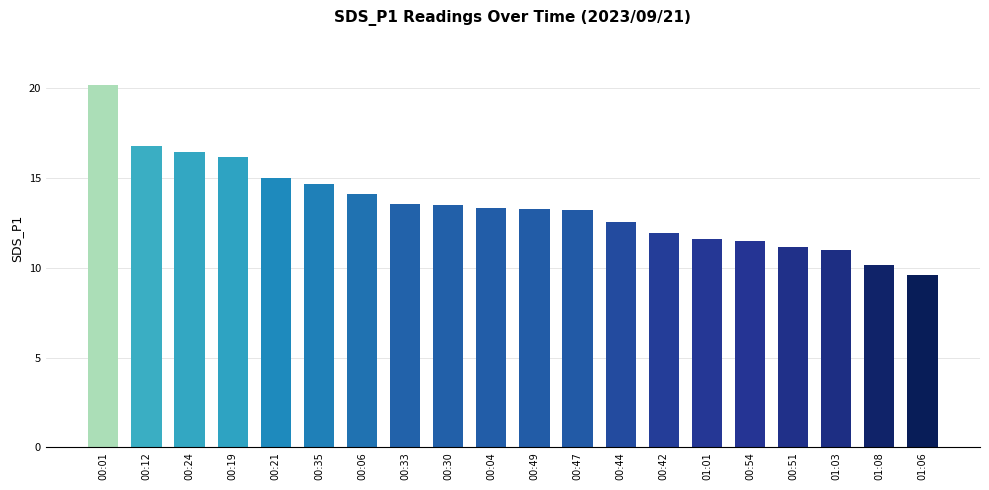

At which label does the data first exceed 13?

00:01